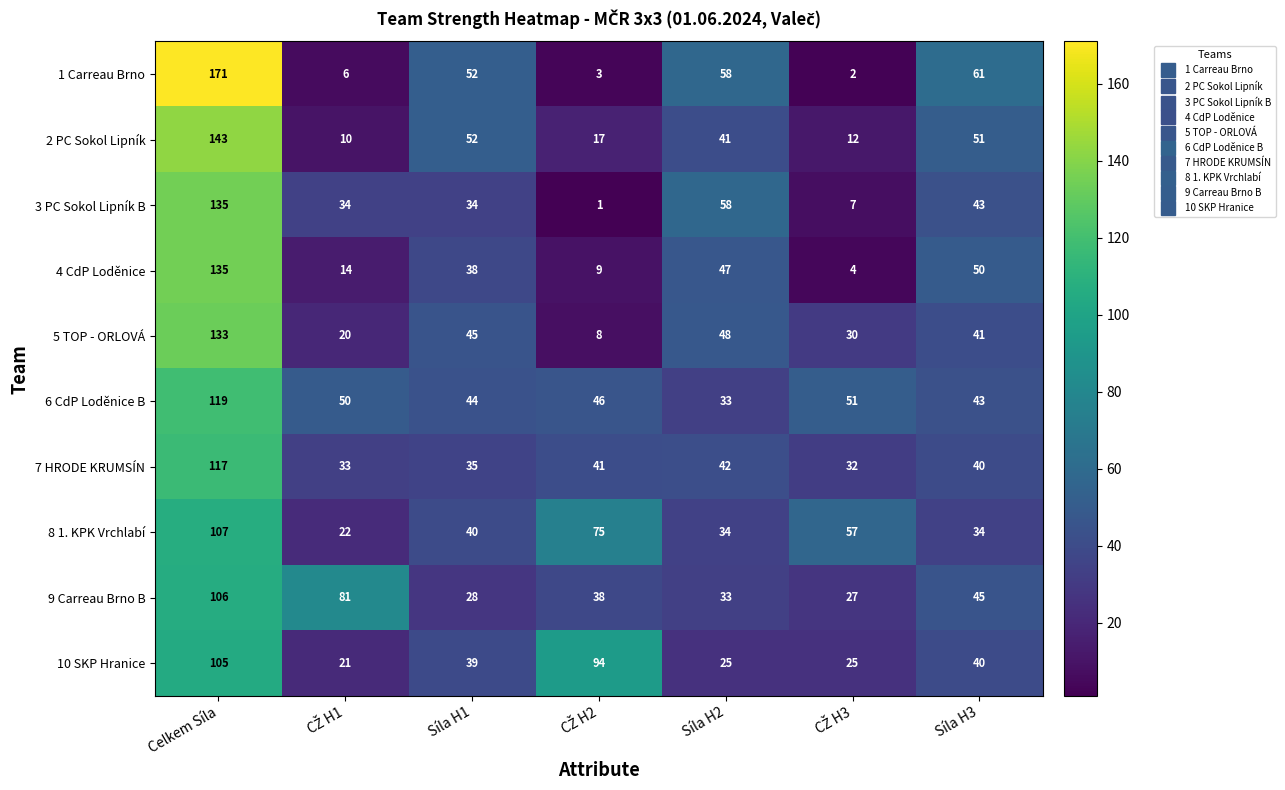

Which series has the largest total across all categories?

6 CdP Loděnice B